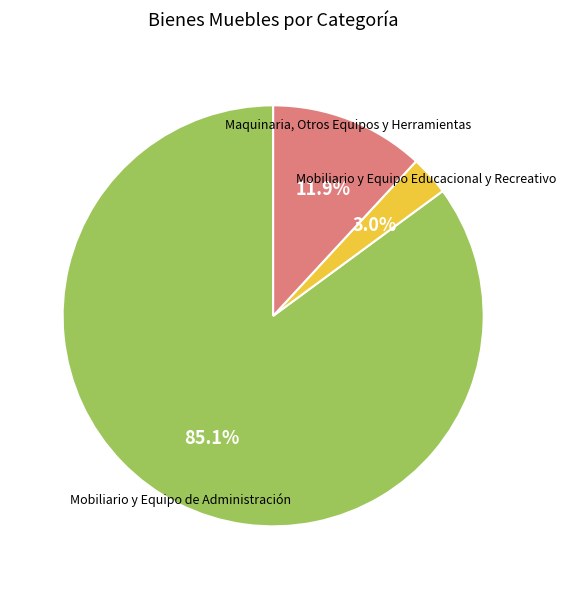

Is there a majority slice in this chart?

Yes